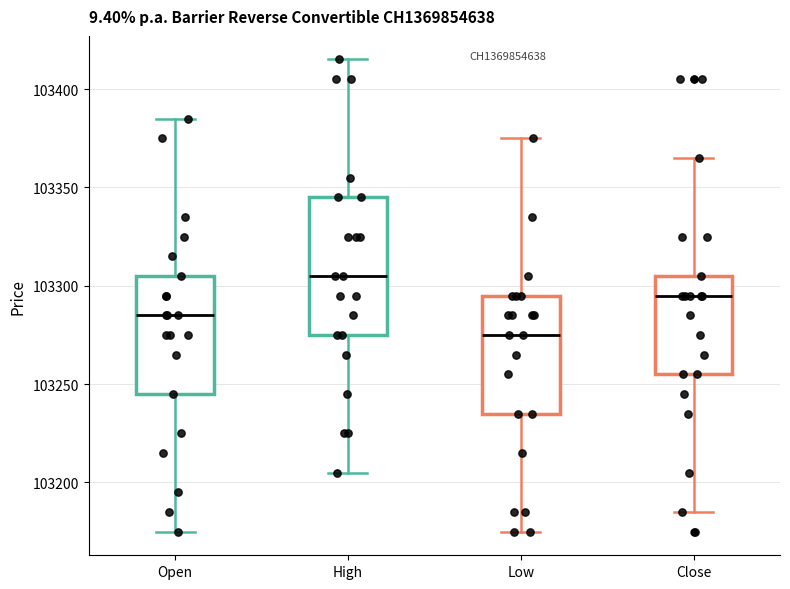

Comparing the boxes themselves (not the whiskers), which one is the tallest?

High